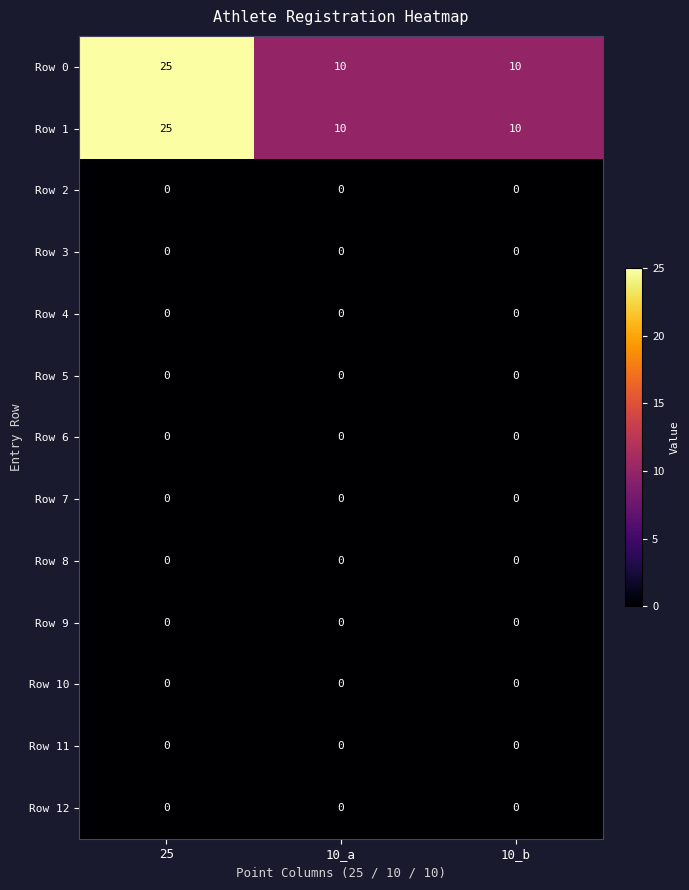

How many Row 0 values are between 10 and 25?

3